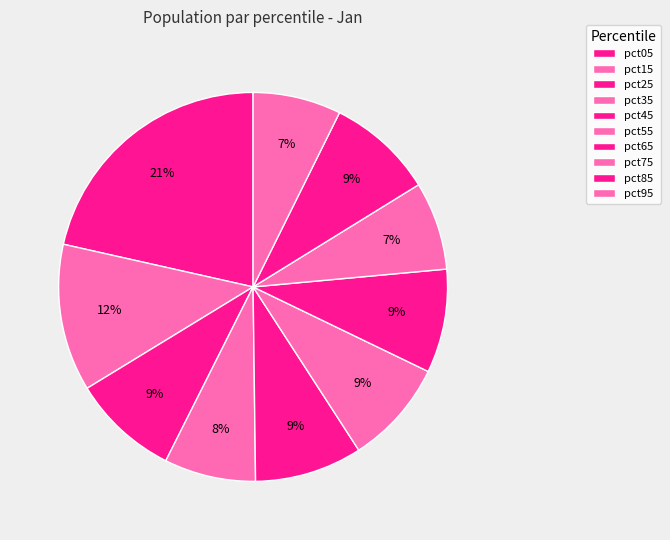

To the nearest percent, what portion does pct05 represent?

21%